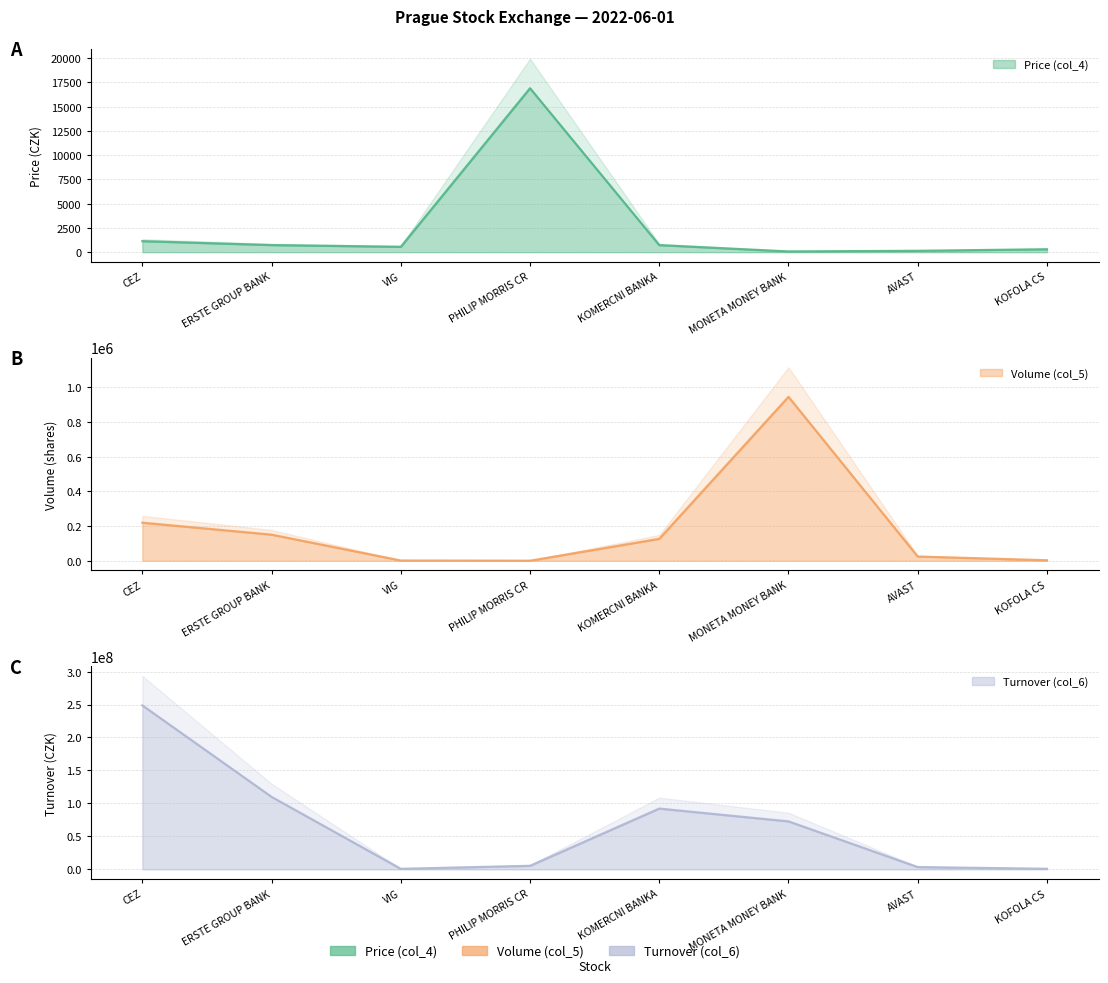

At which label does Price (col_4) reach its minimum?

MONETA MONEY BANK